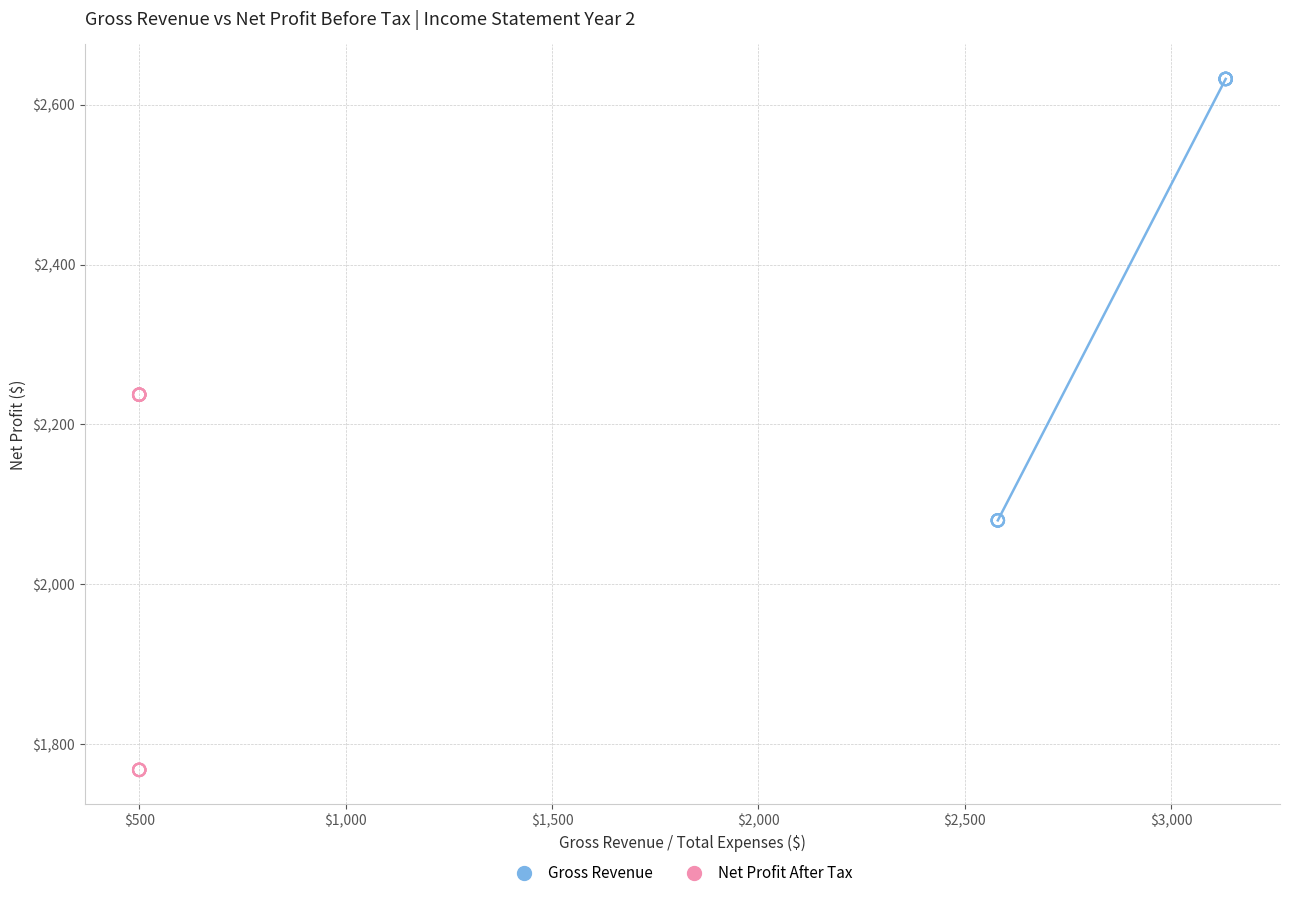

Which series reaches the minimum Y coordinate?

Net Profit After Tax